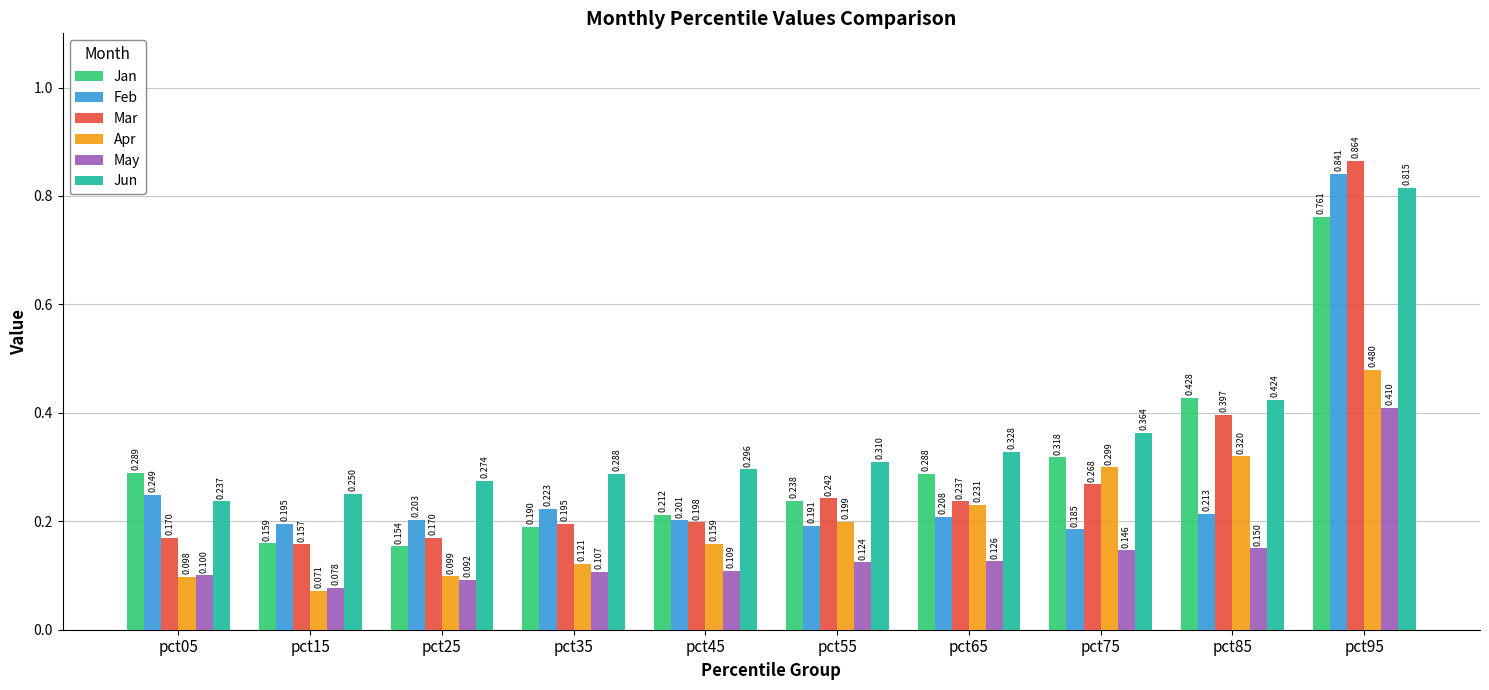

What is the difference between the Apr values at pct35 and pct55?

0.1